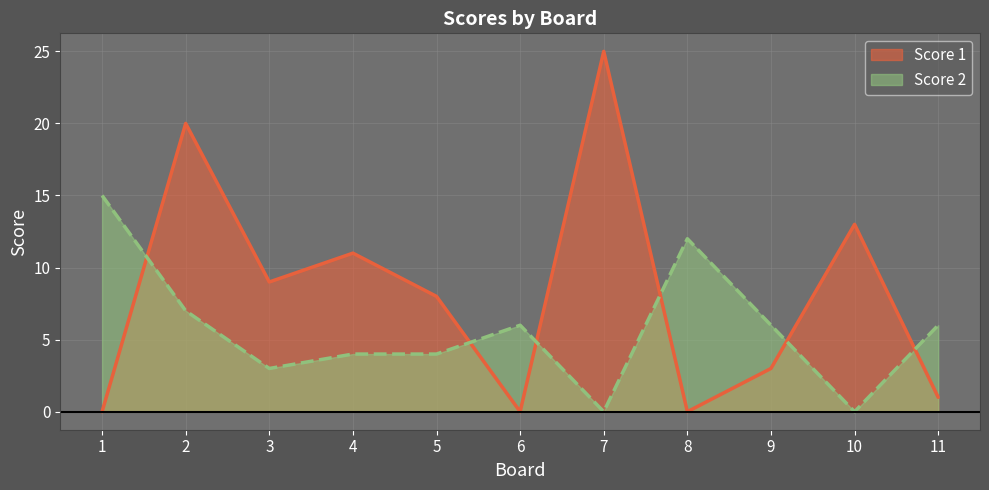

What is the difference between the highest and lowest values at 1?

15